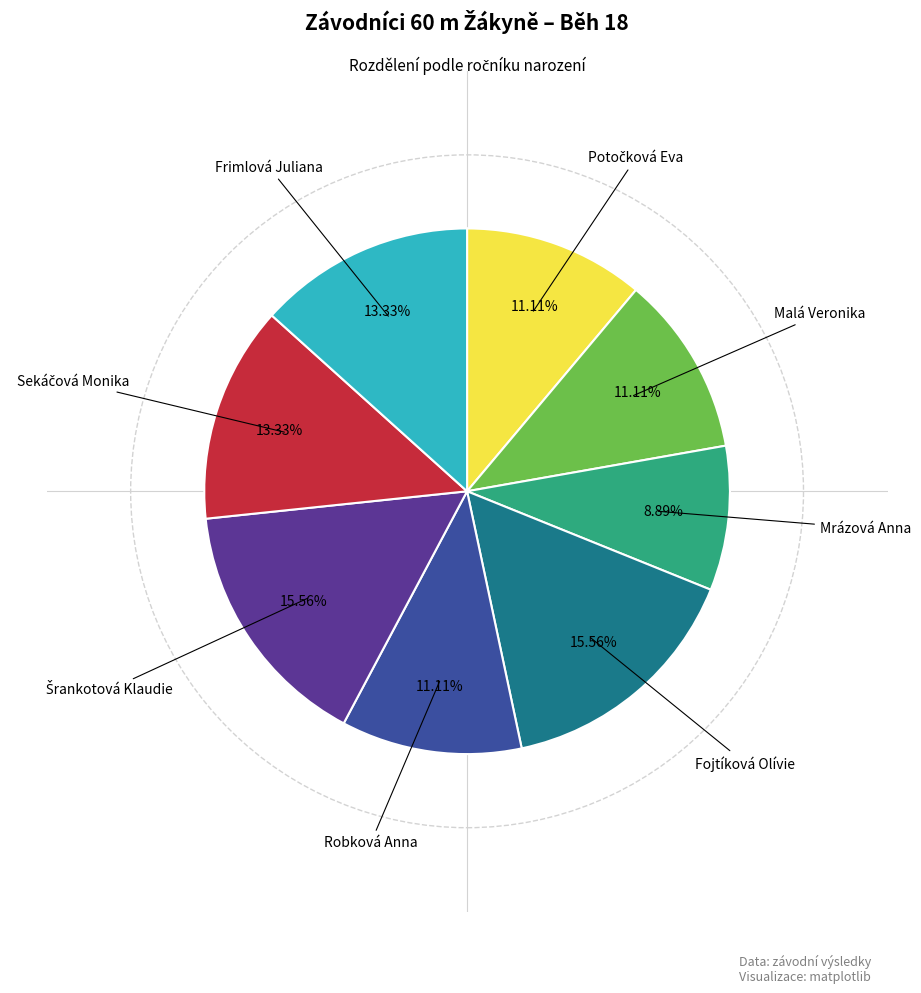

Is there any slice that represents more than half of the pie?

No